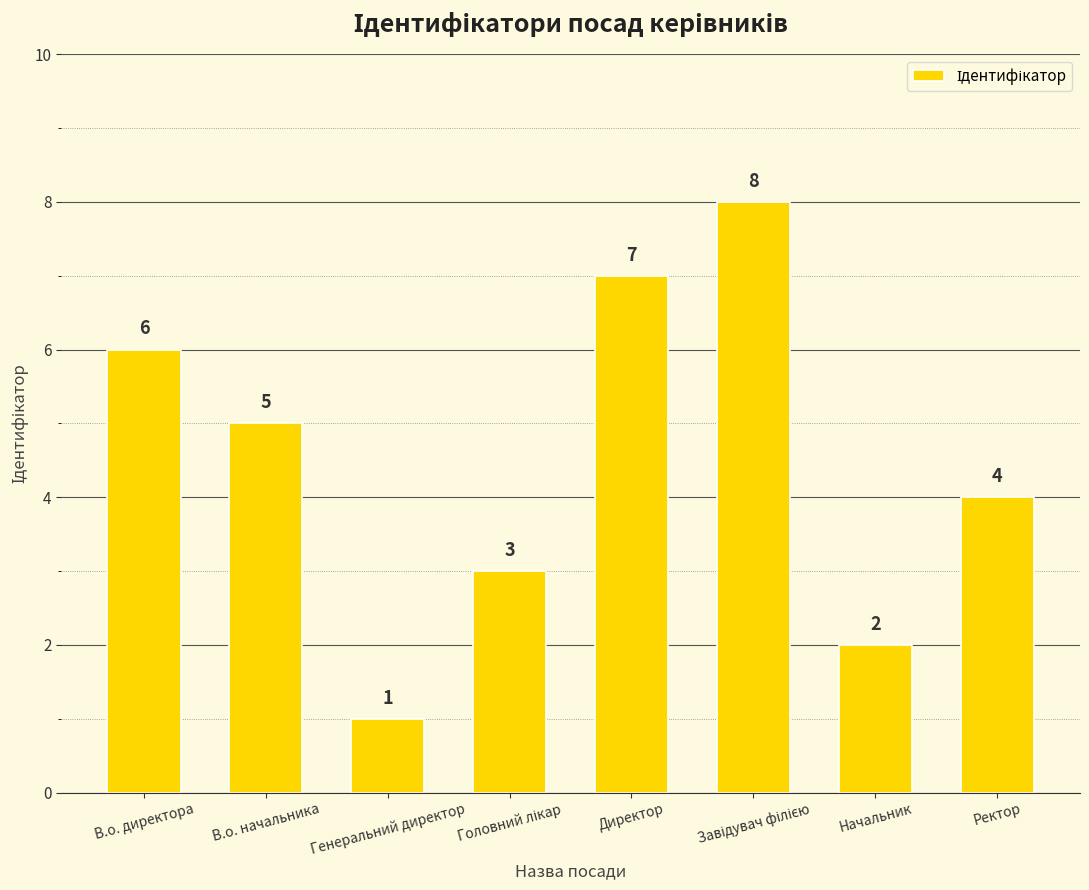

Reading left to right, transcribe all the data shown in this chart.

6	5	1	3	7	8	2	4